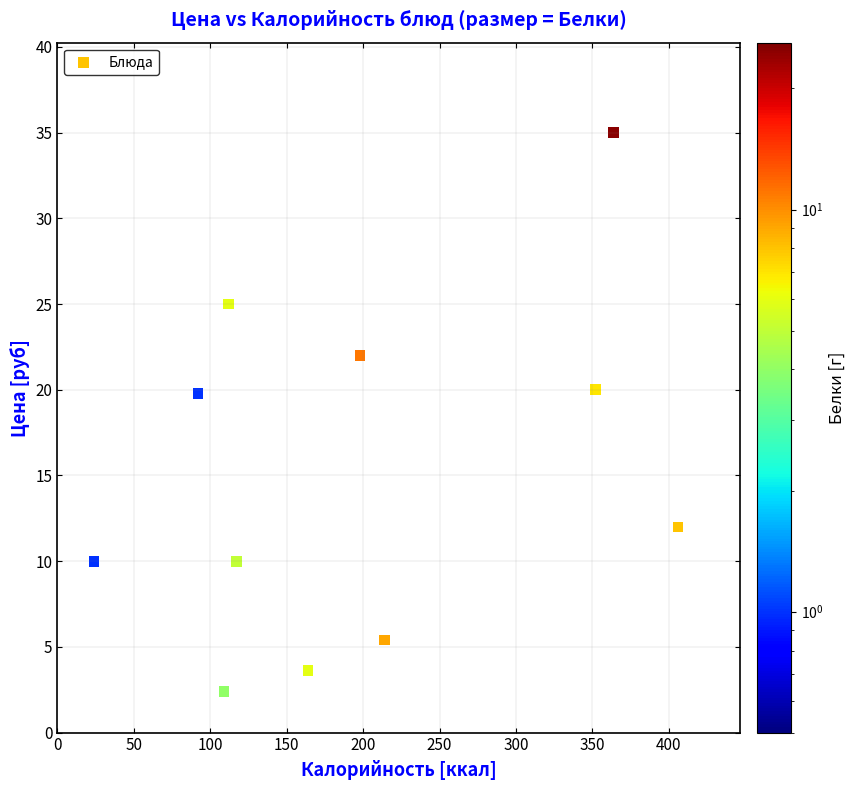

What Y value in the scatter plot is closest to 18?

16.8